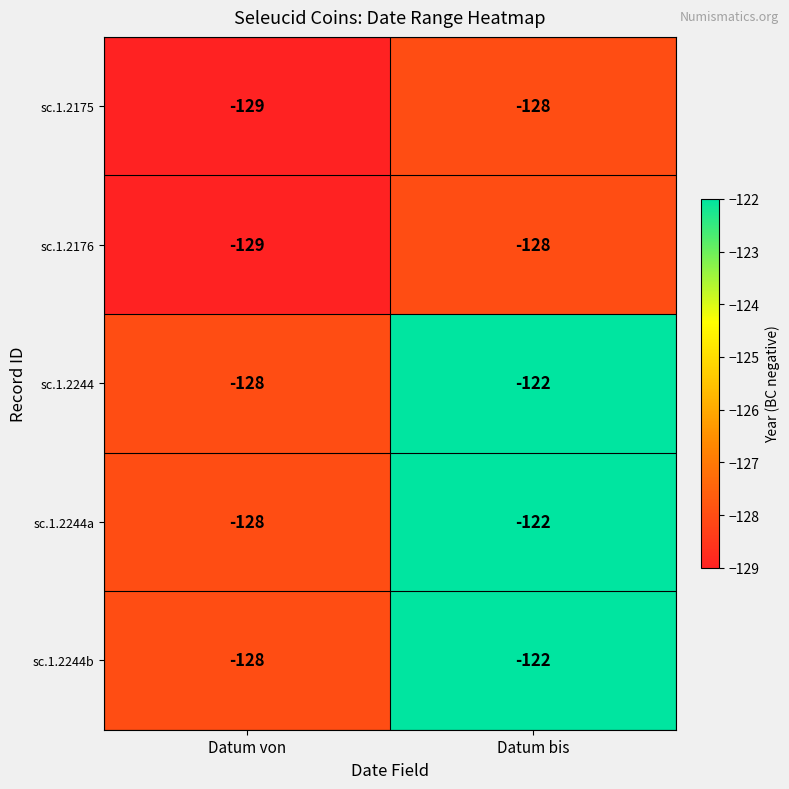

Which category has the lowest value across all series?

Datum von